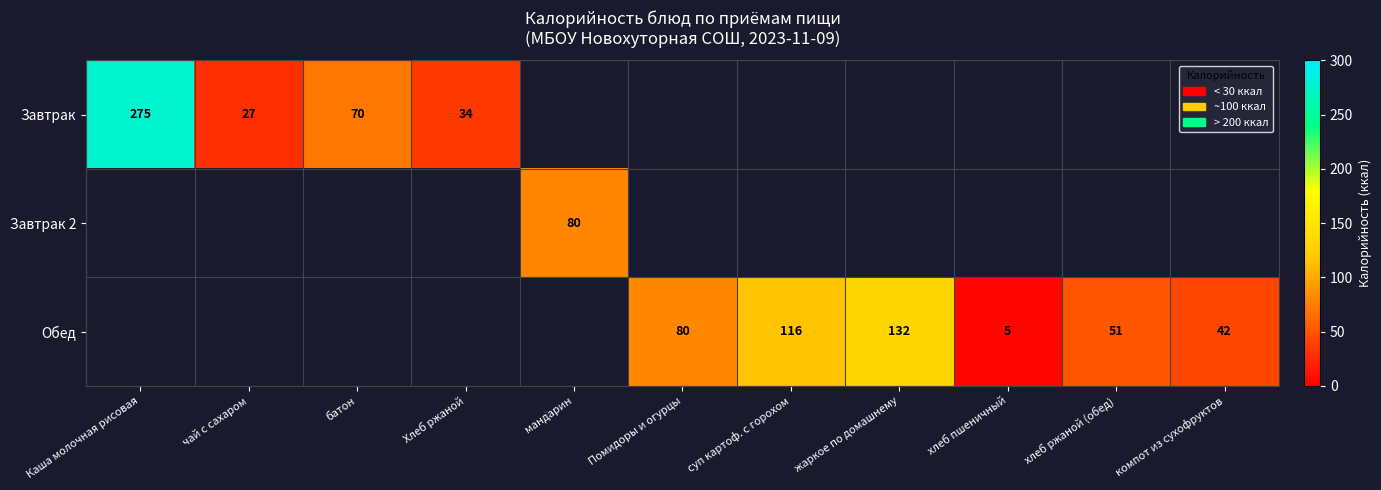

Is the value of Обед at хлеб пшеничный greater than the value of Завтрак at Каша молочная рисовая?

No